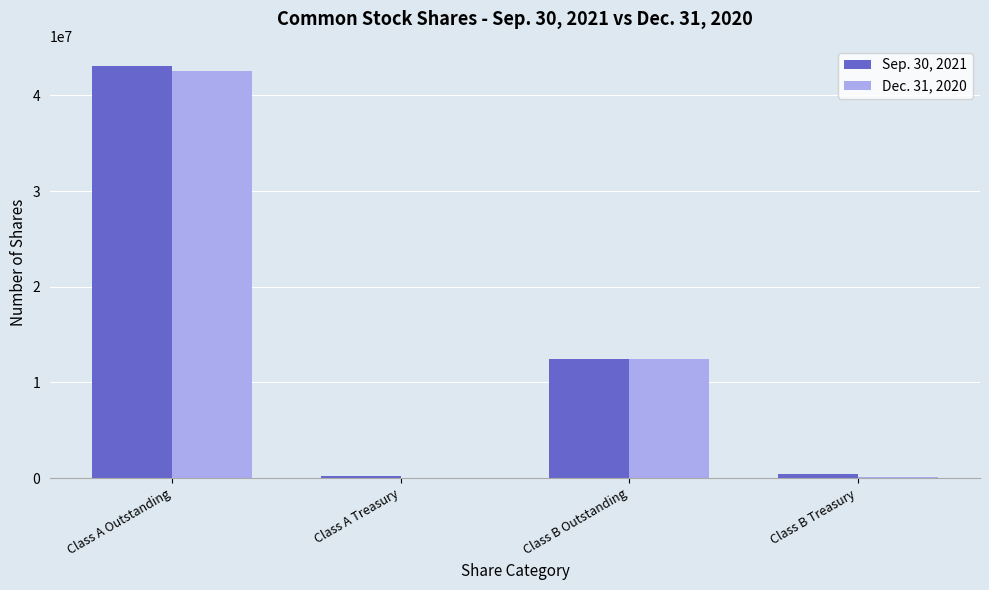

At which category does the chart reach its peak across all series?

Class A Outstanding